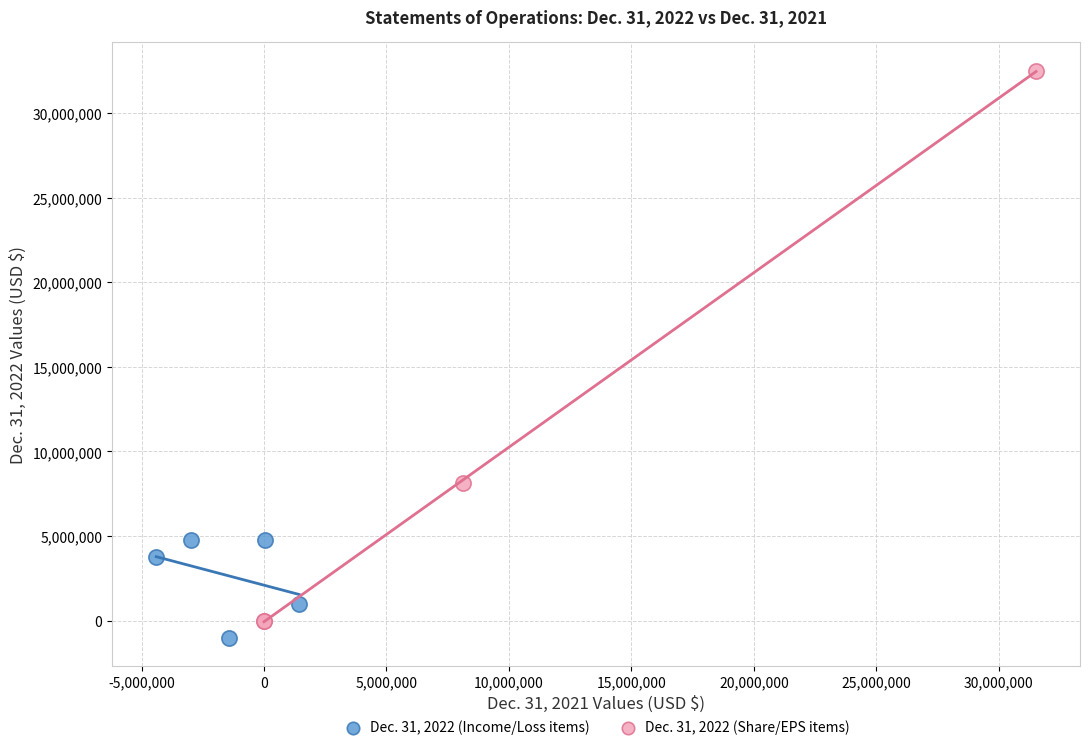

Which series has the largest Y range (max minus min)?

Dec. 31, 2022 (Share/EPS items)